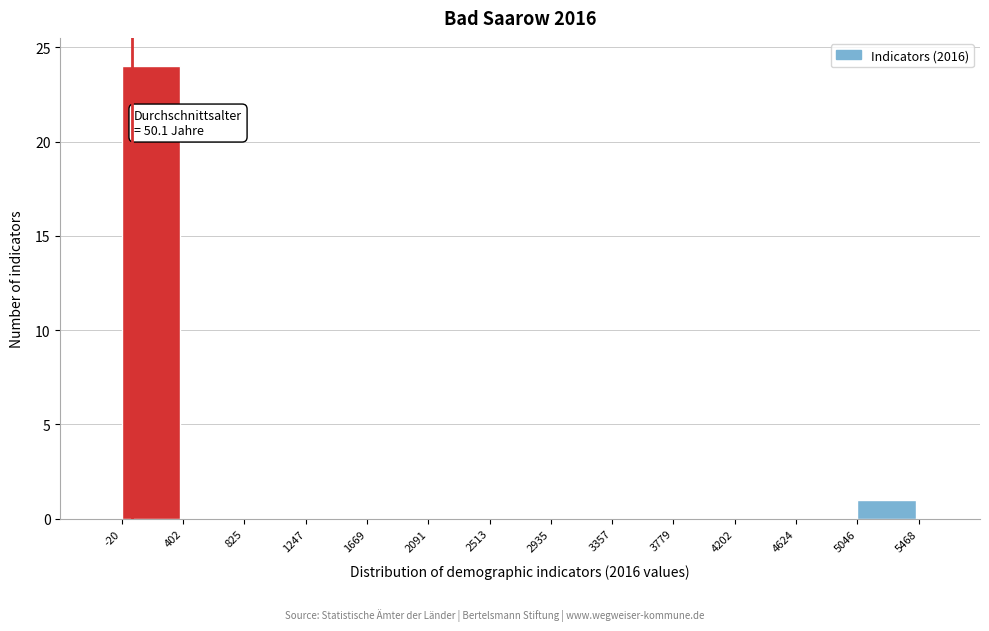

Which range on the x-axis has the tallest bar?

-20 to 402